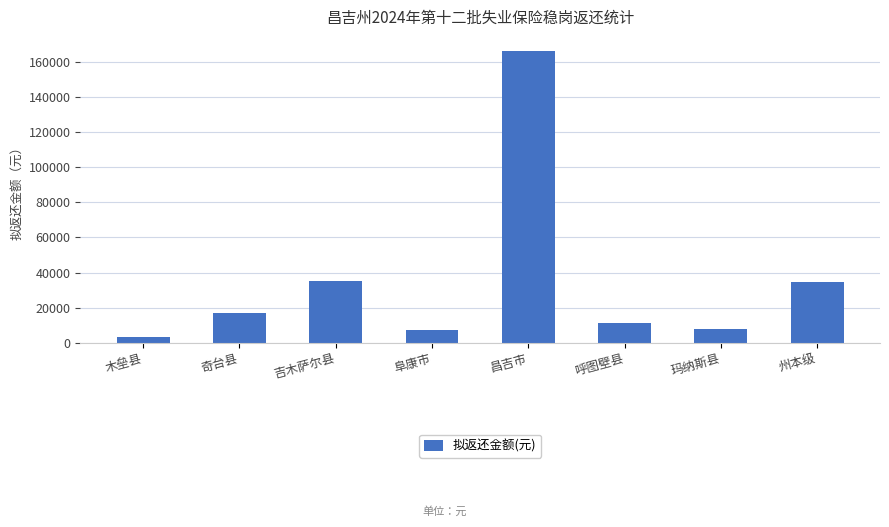

What is the average value?

35262.8